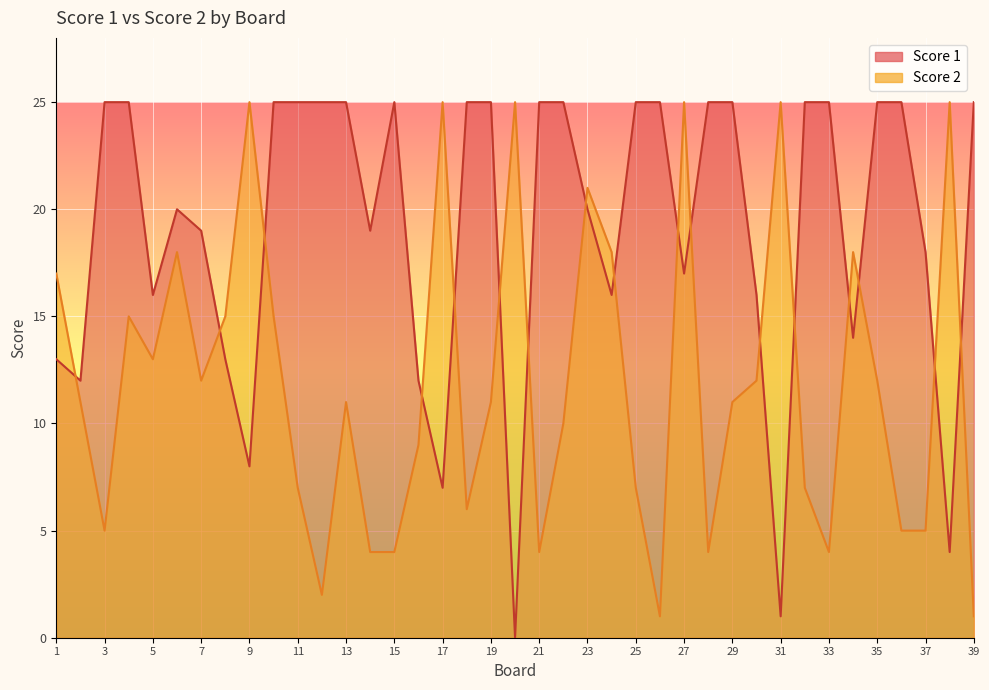

Which series has the largest range (max minus min)?

Score 1